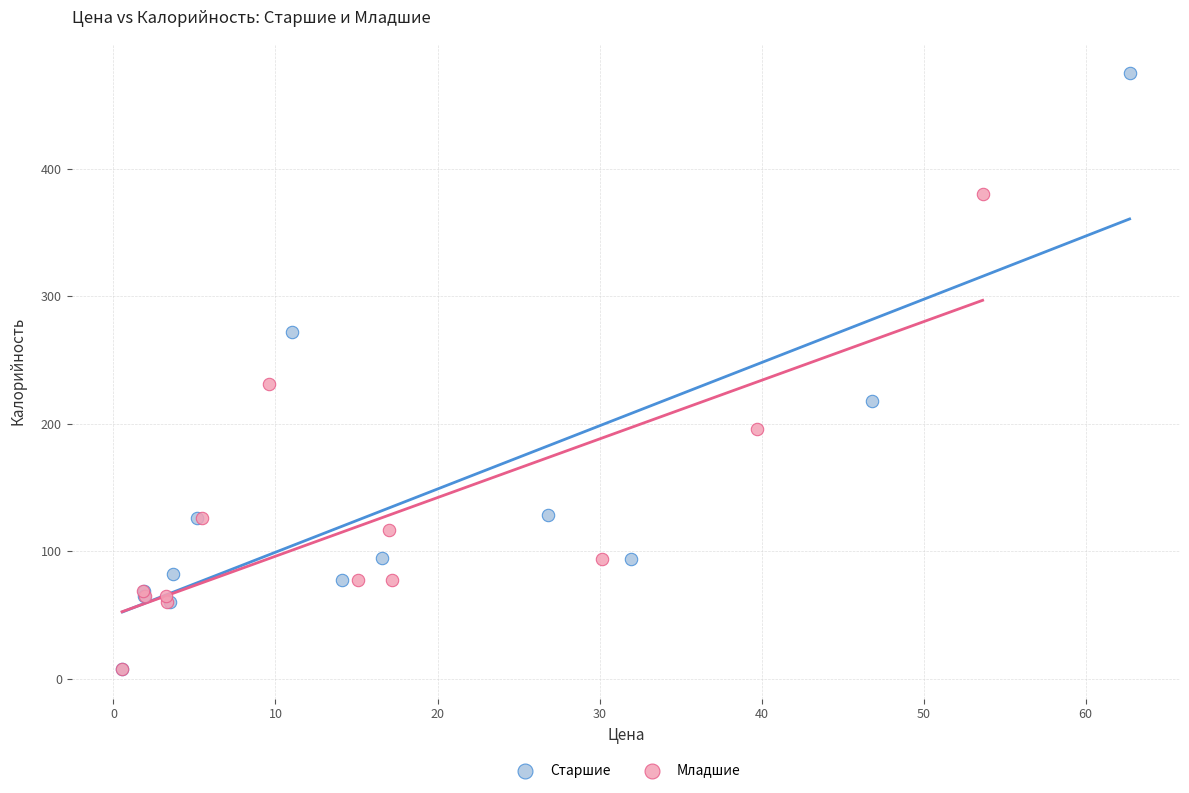

Which series has the widest spread of Y values?

Старшие